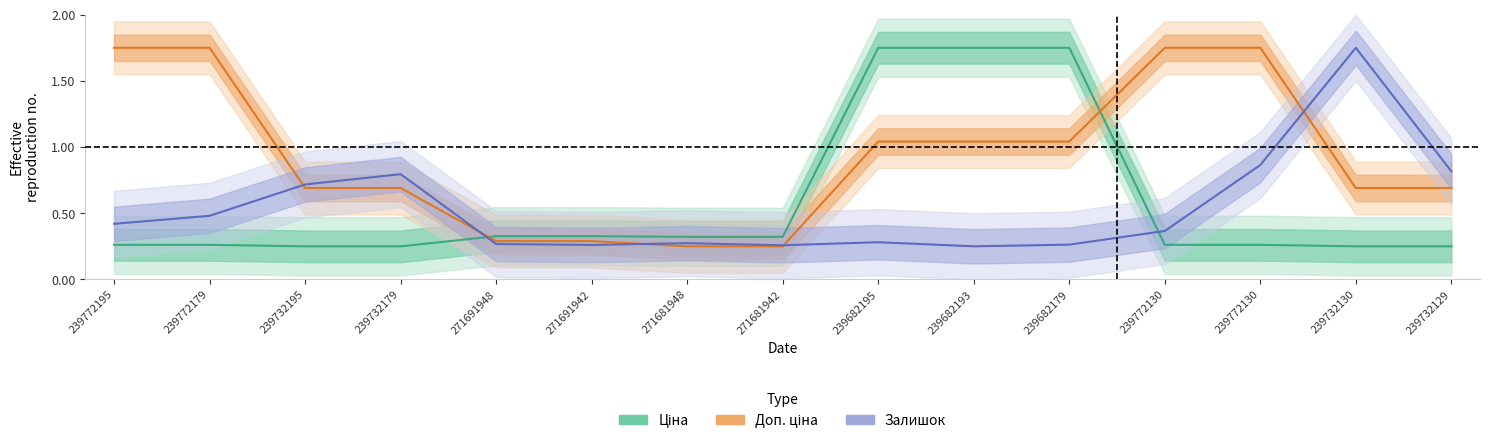

What are all the series names shown in the legend?

Ціна, Доп. ціна, Залишок